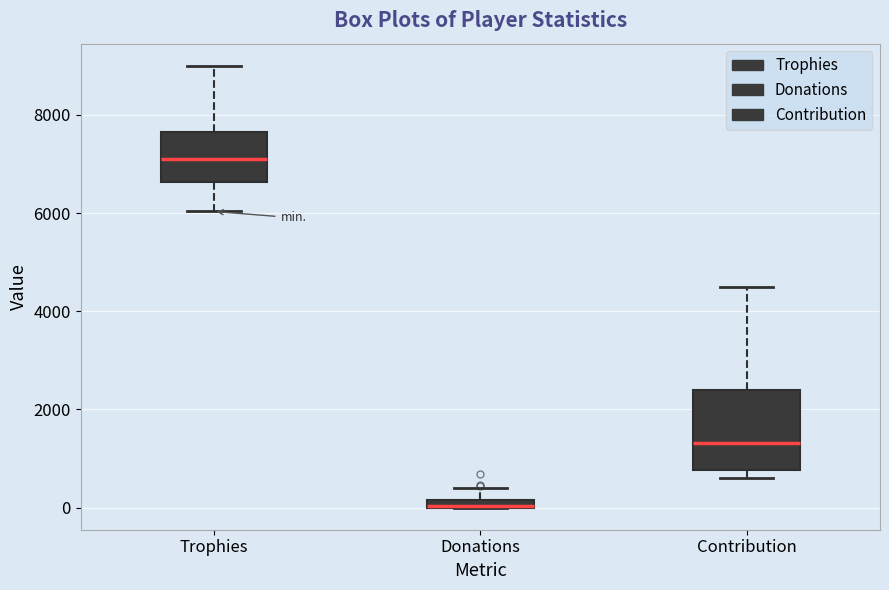

Which box is the tallest, from its lower edge to its upper edge?

Contribution